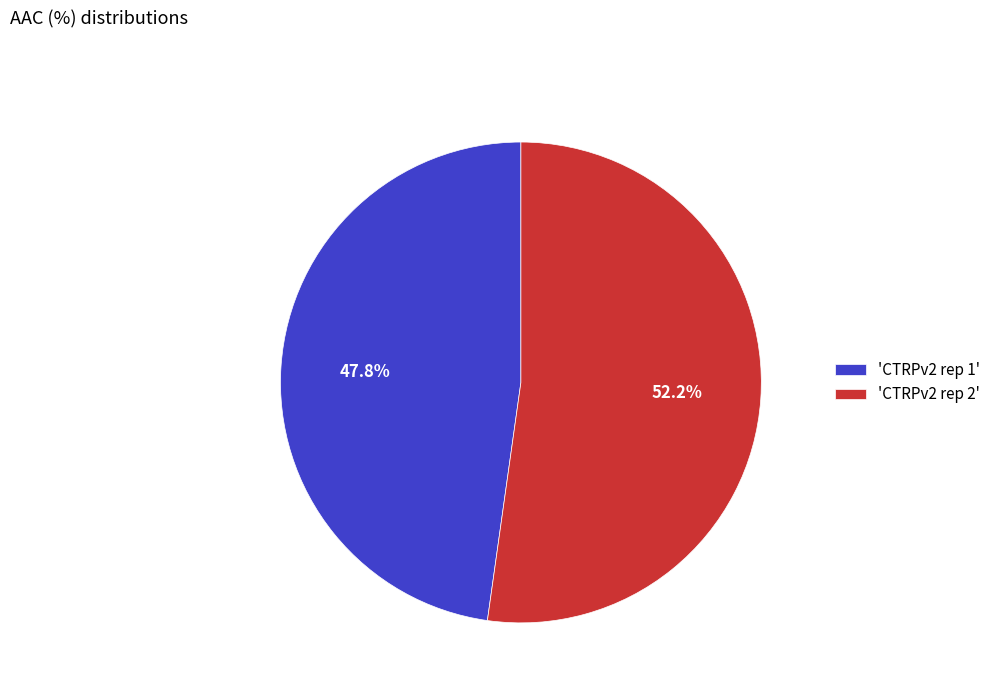

Between 'CTRPv2 rep 2' and 'CTRPv2 rep 1', which is larger?

'CTRPv2 rep 2'